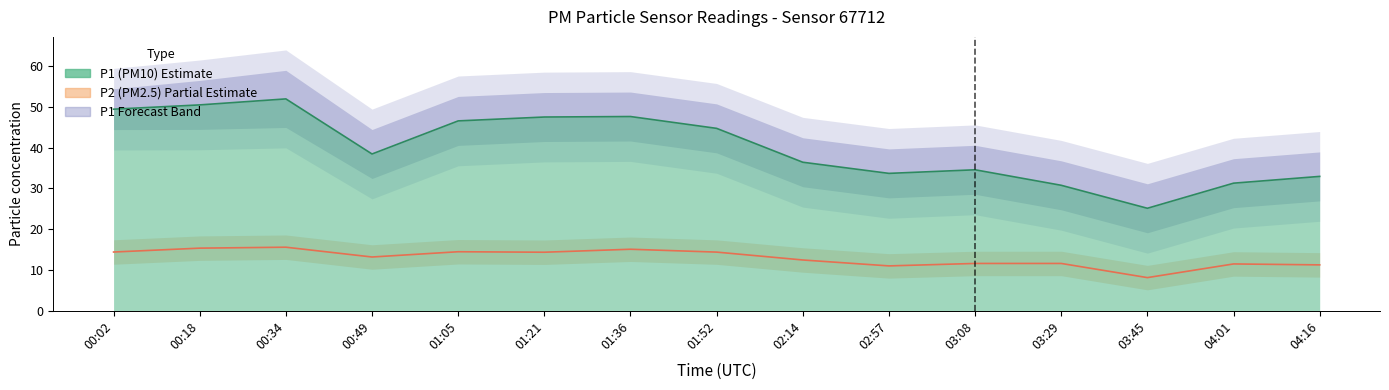

What value does the P2 (PM2.5) series have at 04:01?

11.5